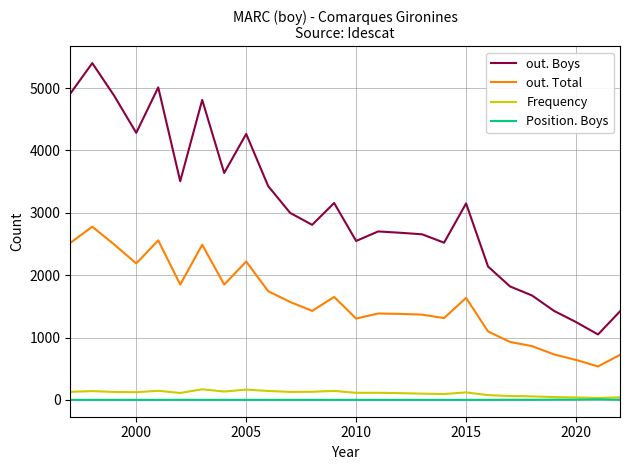

What is the greatest value displayed?

5401